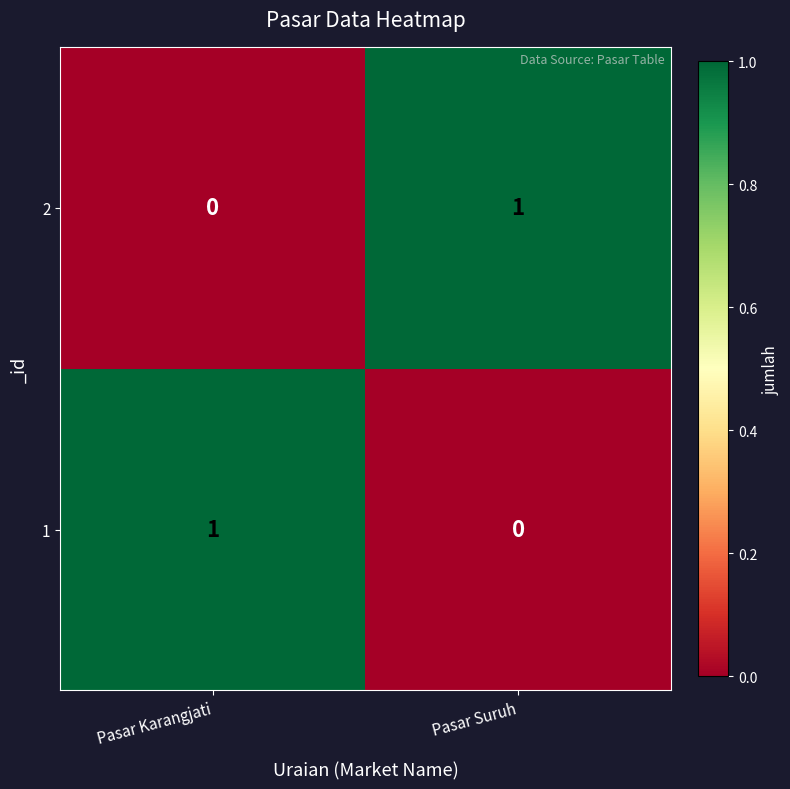

Rank the series at Pasar Karangjati from highest to lowest value.

1, 2